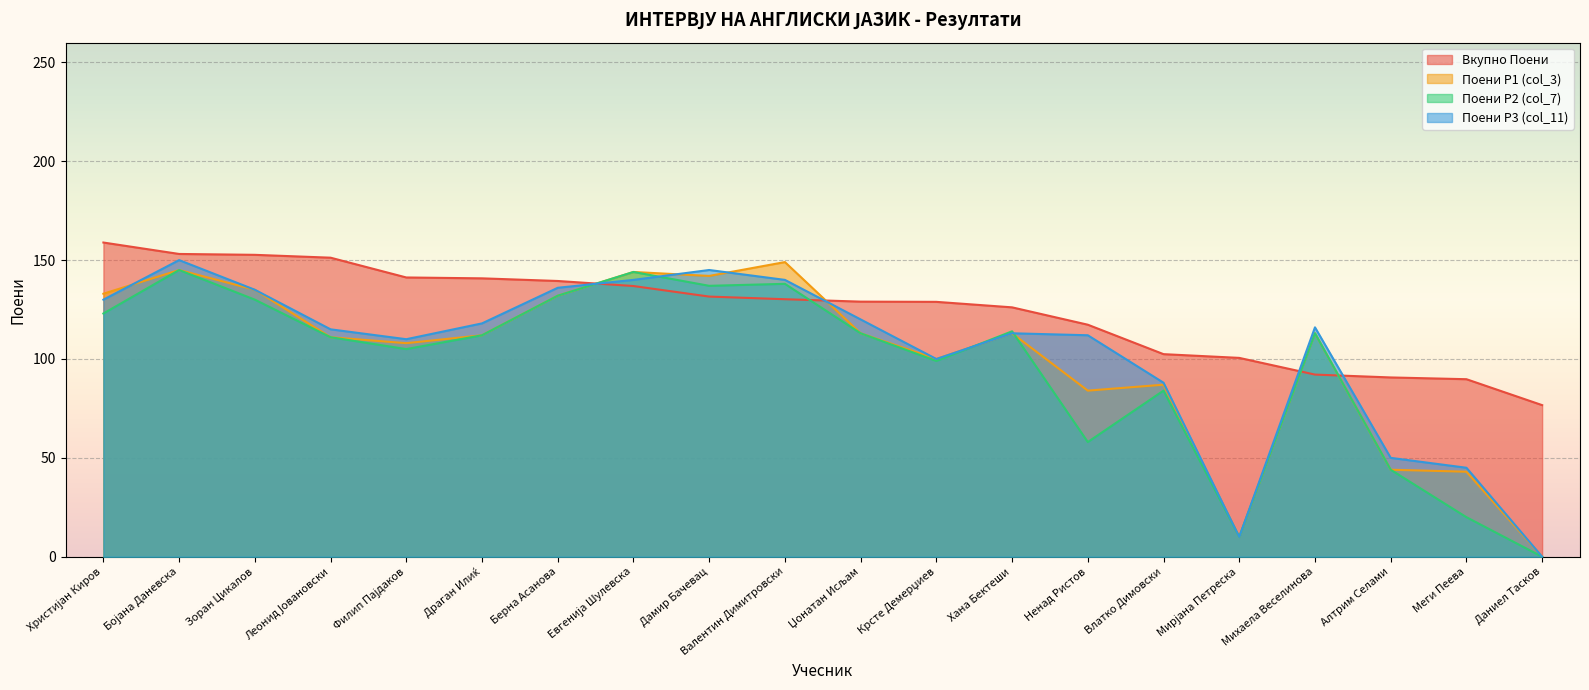

Rank the categories by Поени Р1 (col_3) value from lowest to highest.

Даниел Тасков, Мирјана Петреска, Меги Пеева, Алтрим Селами, Ненад Ристов, Влатко Димовски, Крсте Демерџиев, Филип Пајдаков, Леонид Јовановски, Драган Илиќ, Џонатан Исљам, Хана Бектеши, Михаела Веселинова, Берна Асанова, Христијан Киров, Зоран Цикалов, Дамир Бачевац, Евгенија Шулевска, Бојана Даневска, Валентин Димитровски